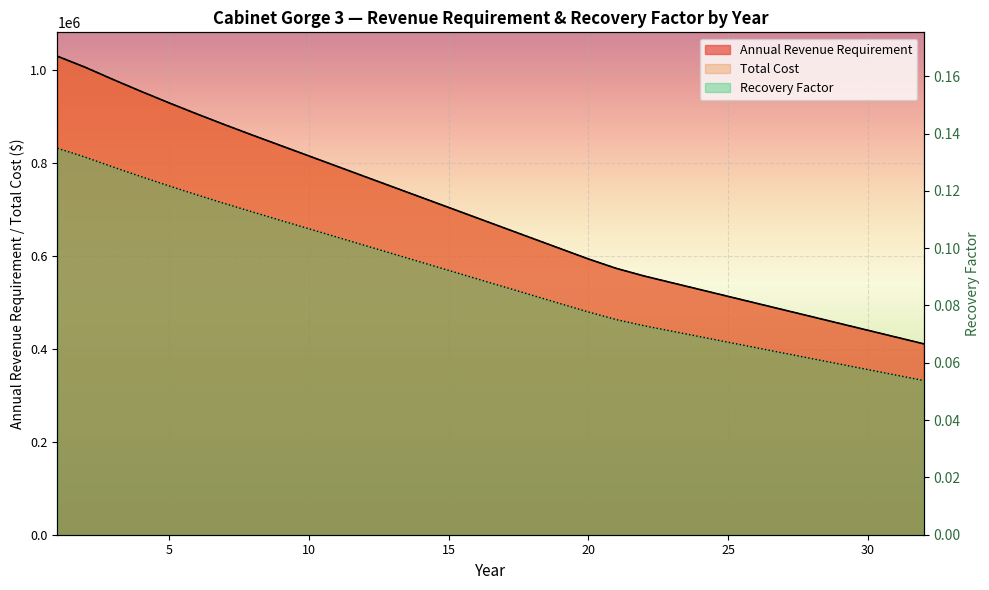

Which category has the highest value across all series?

1